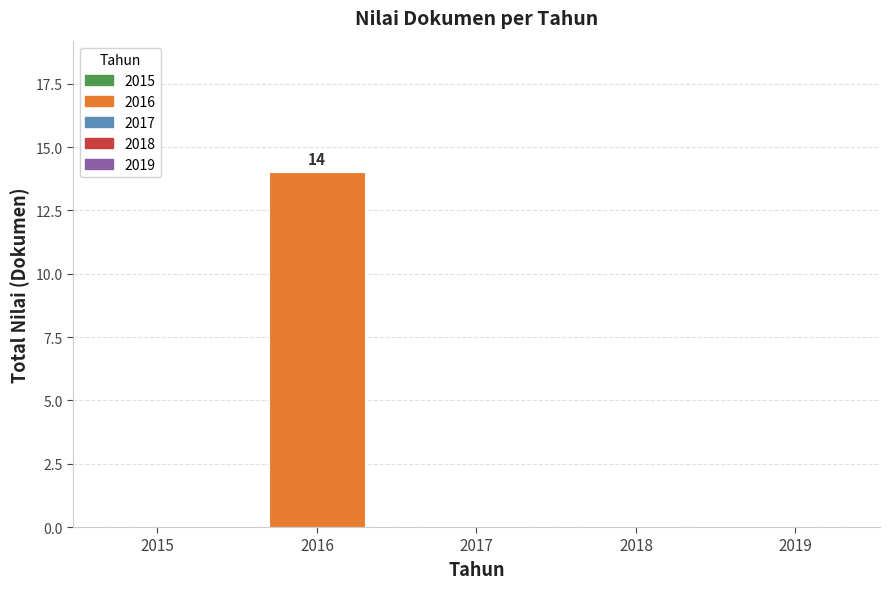

Between 2016 and 2015, which is larger?

2016